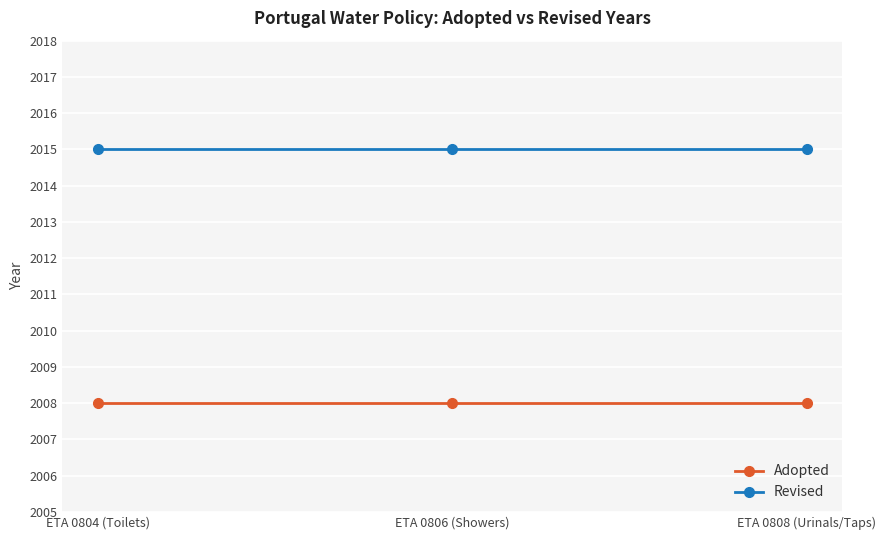

What is the difference between the highest and lowest values at ETA 0804 (Toilets)?

7